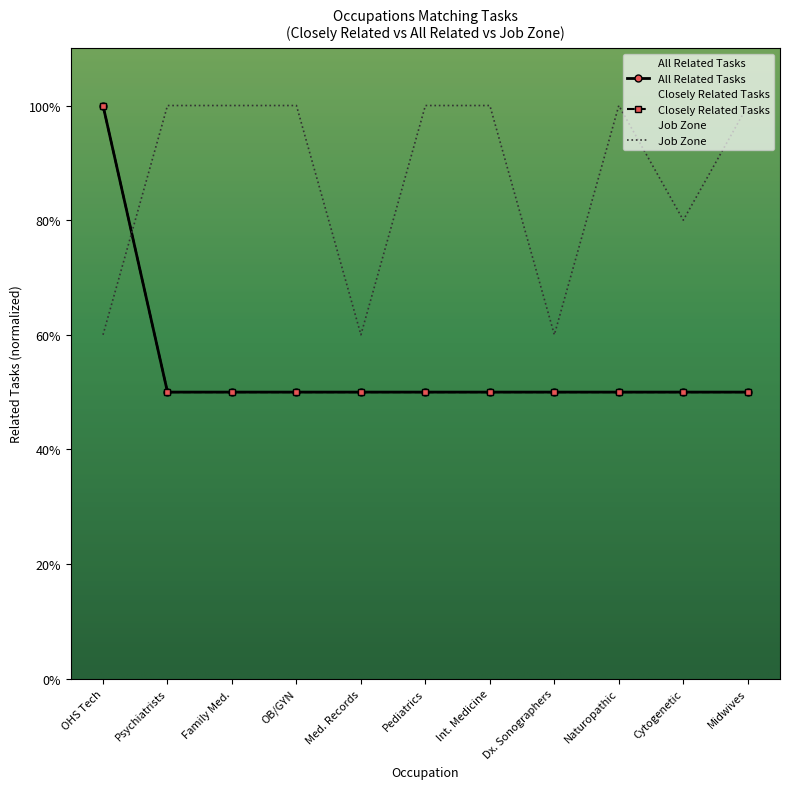

What is the value of the 9th point from the left?

0.5